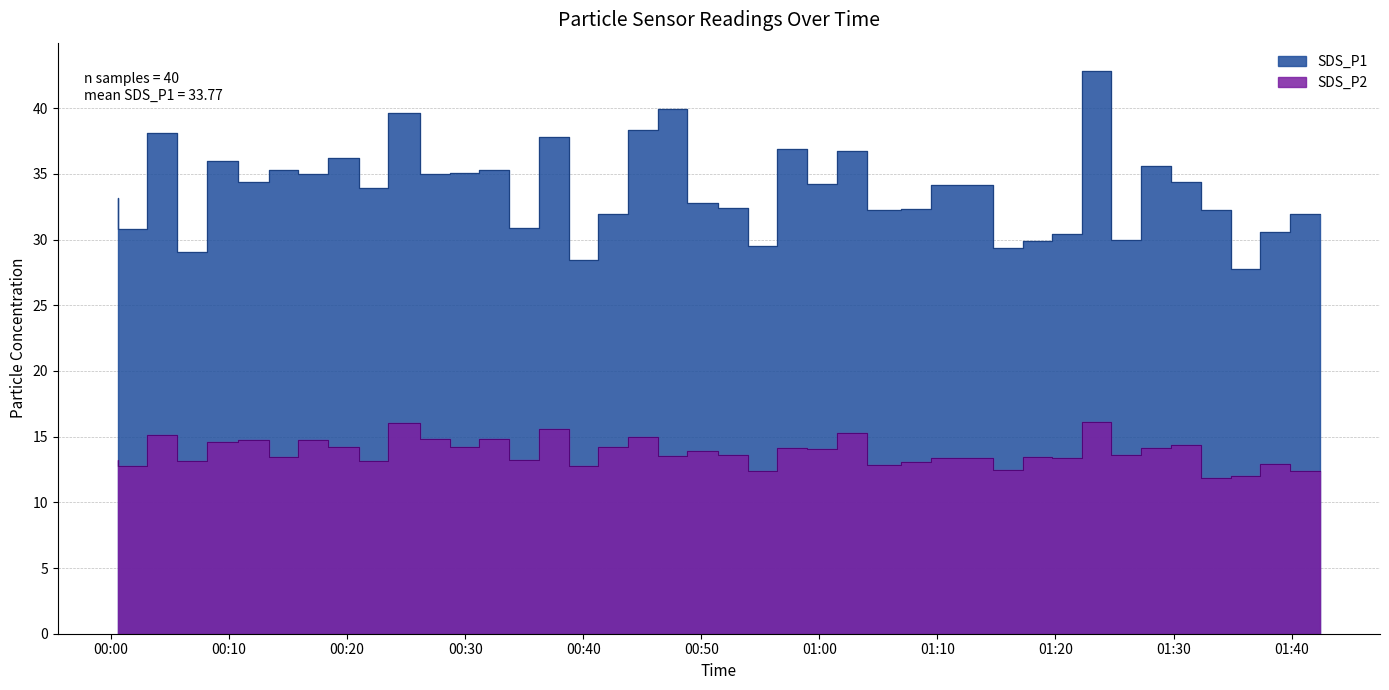

Rank the series by their average value, from highest to lowest.

SDS_P1, SDS_P2